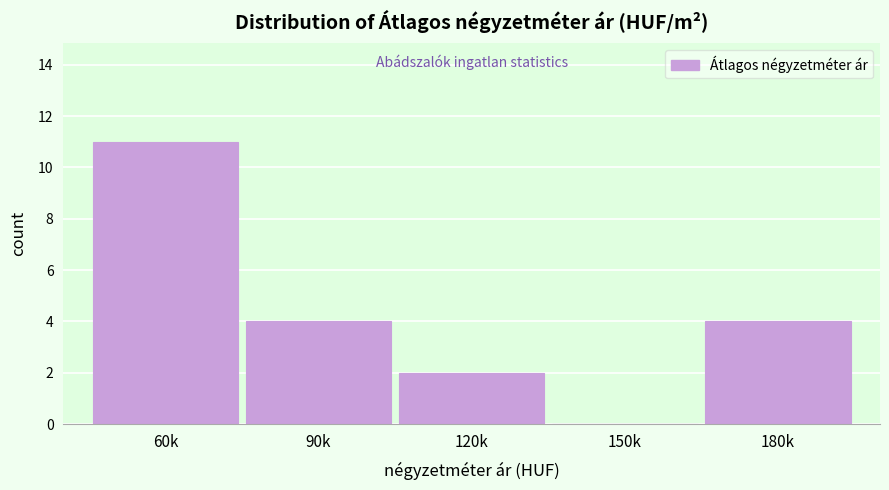

Reading left to right, extract all data points from this chart.

60k=11	90k=4	120k=2	150k=0	180k=4